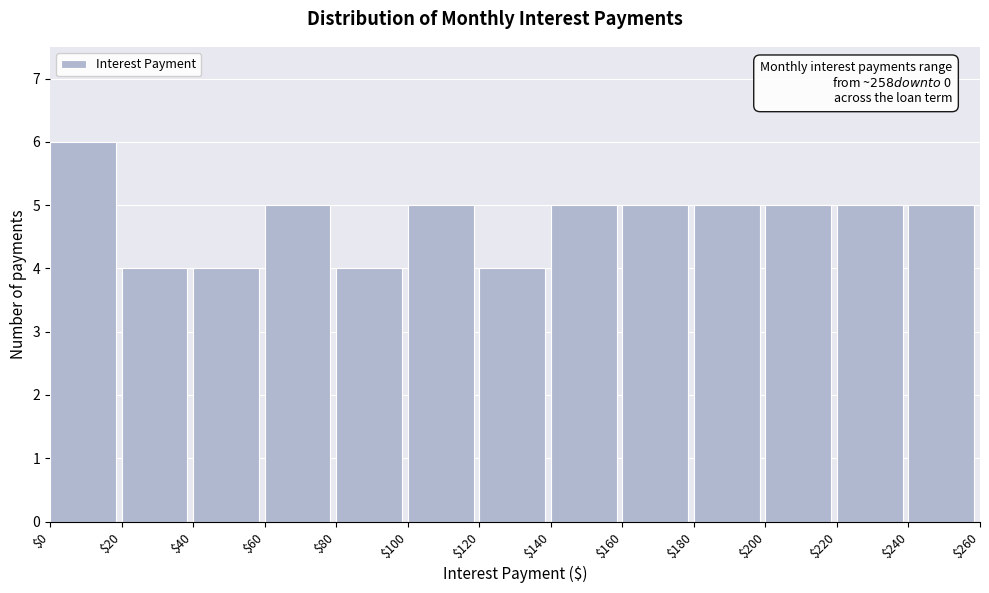

Over which range of the x-axis is the bar tallest?

$0 to $20